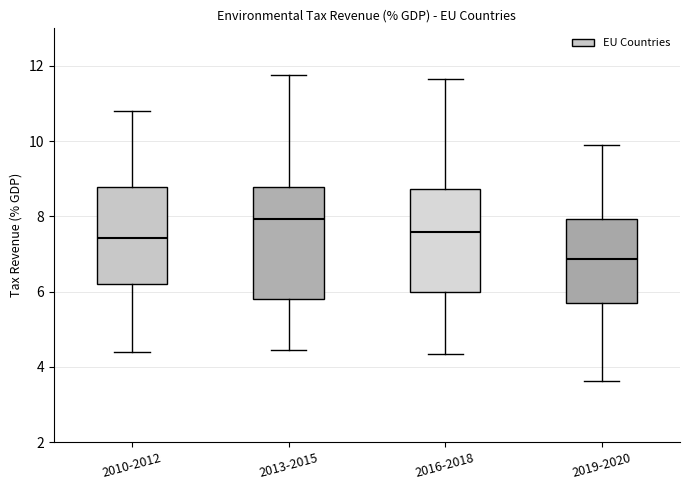

Which box has the lowest median line?

2019-2020